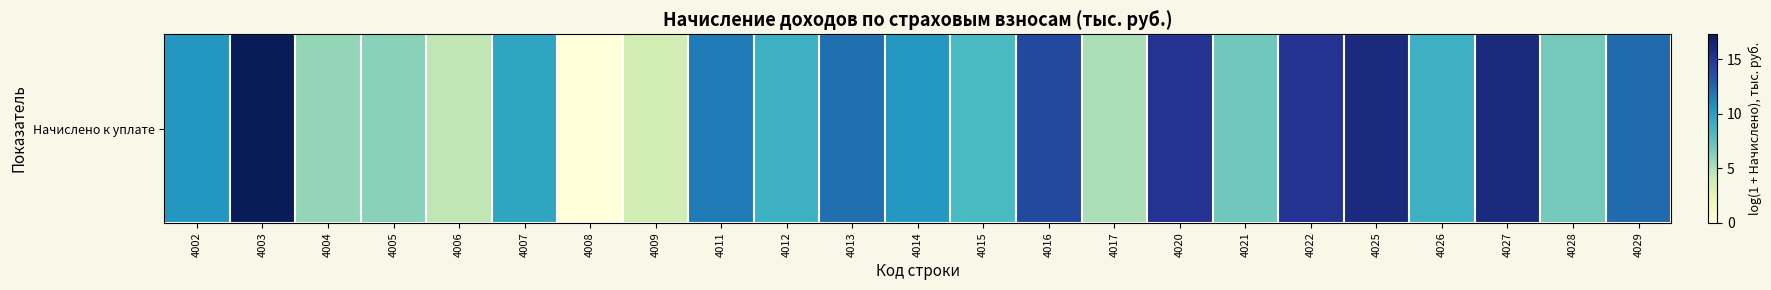

The chart shows a value of 6.8 at 4028. True or false?

True